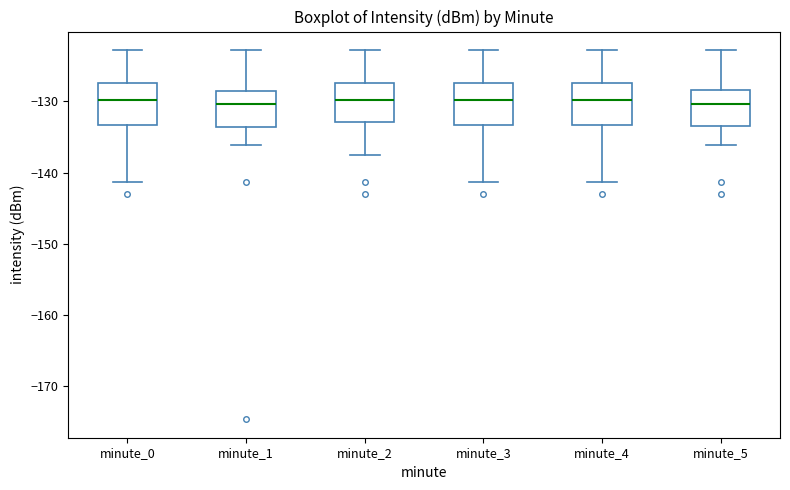

Where is the upper edge of the box for minute_1 on the y-axis? The values are not printed on the chart, so give them approximately, as read against the axis.

-129